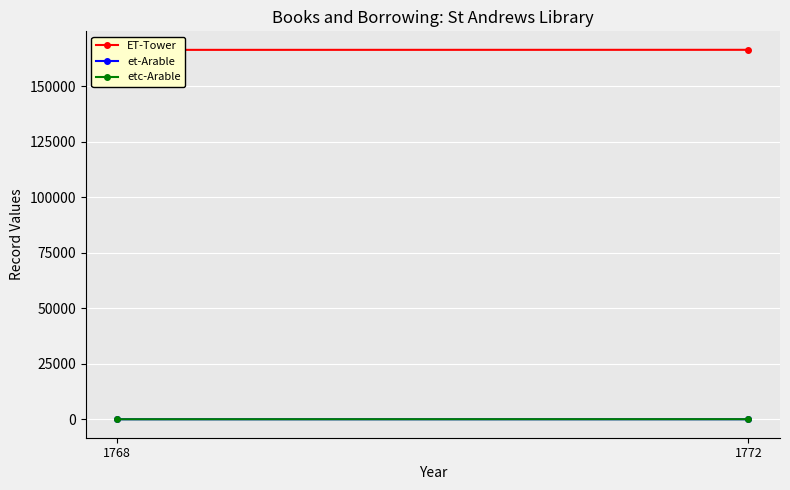

What is the minimum value for etc-Arable?

5